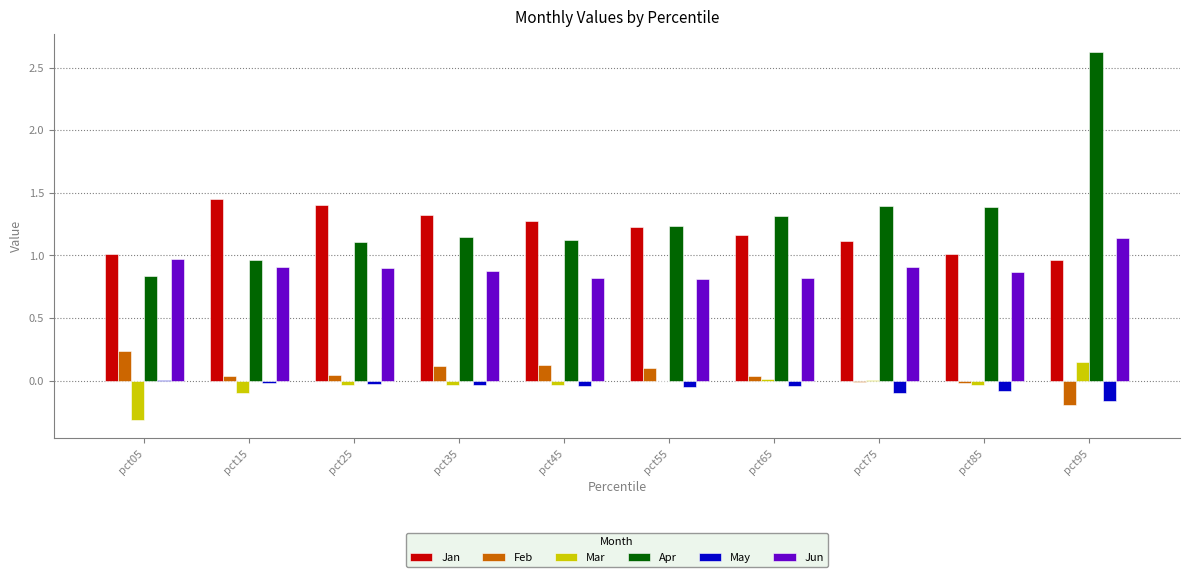

At which label does Feb first exceed 0?

pct05